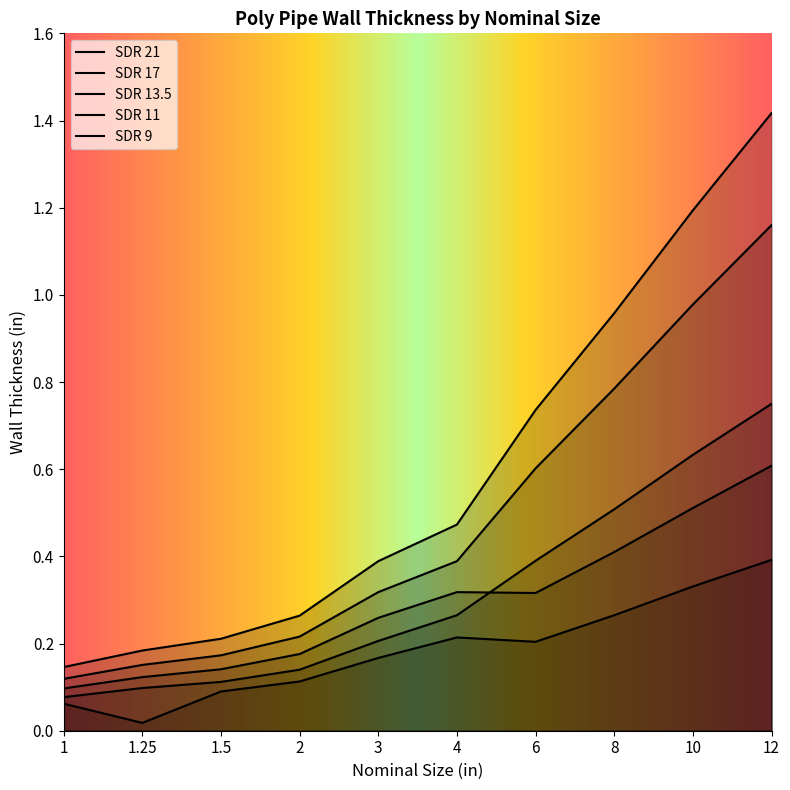

Is the value of SDR 11 at 6 greater than the value of SDR 21 at 1.5?

Yes